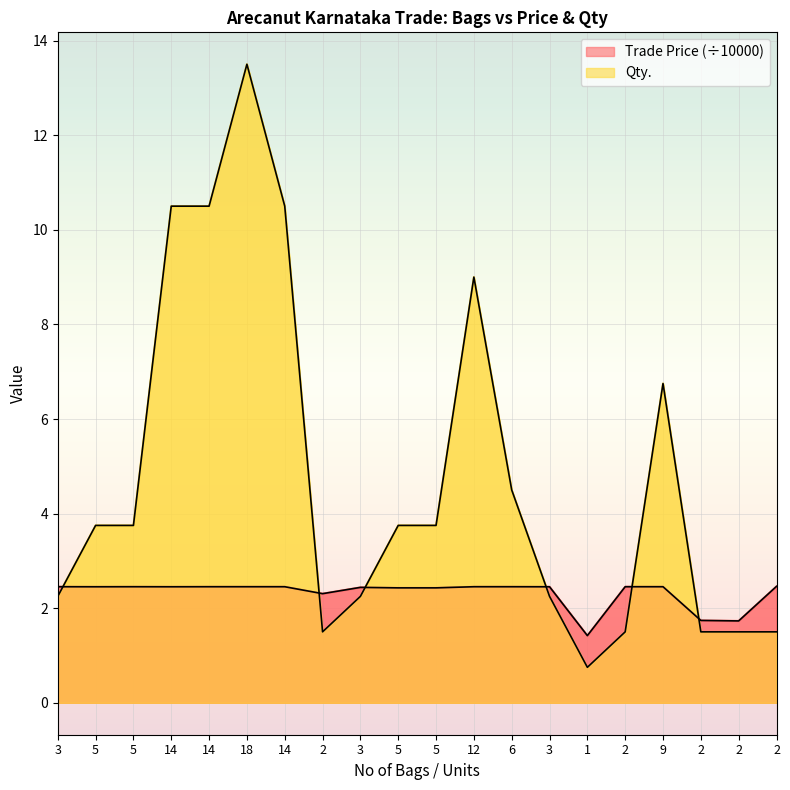

Rank the categories by Qty. value from lowest to highest.

1, 2, 2, 2, 2, 2, 3, 3, 3, 5, 5, 5, 5, 6, 9, 12, 14, 14, 14, 18